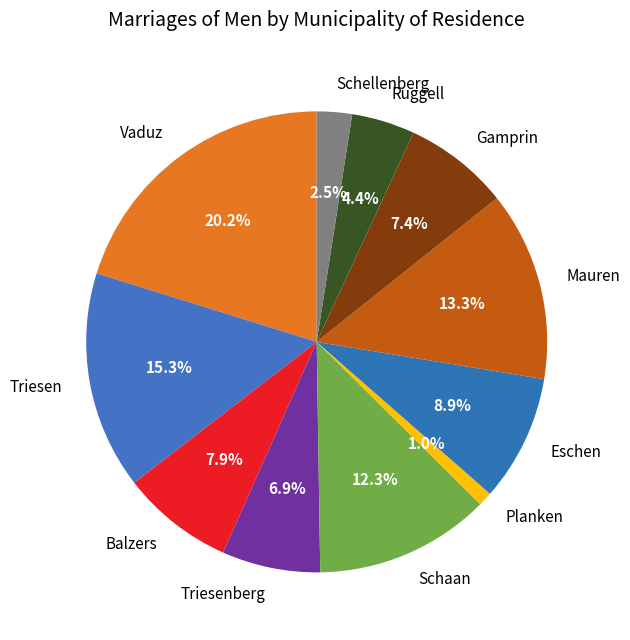

Combined, do Triesenberg and Vaduz account for over 50%?

No